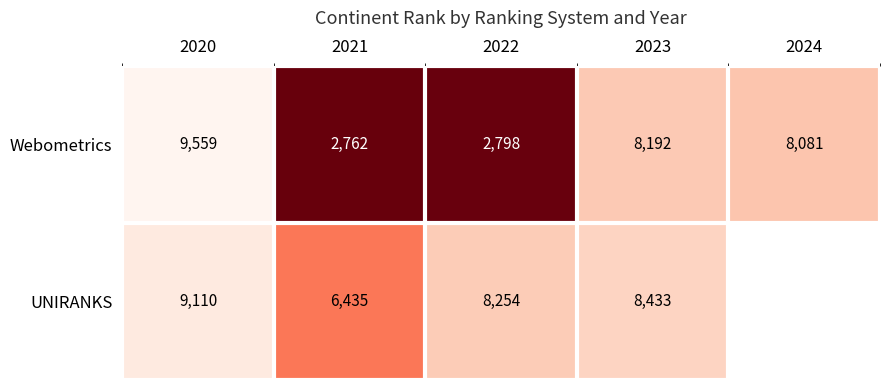

Is the value of UNIRANKS at 2023 greater than the value of Webometrics at 2021?

Yes